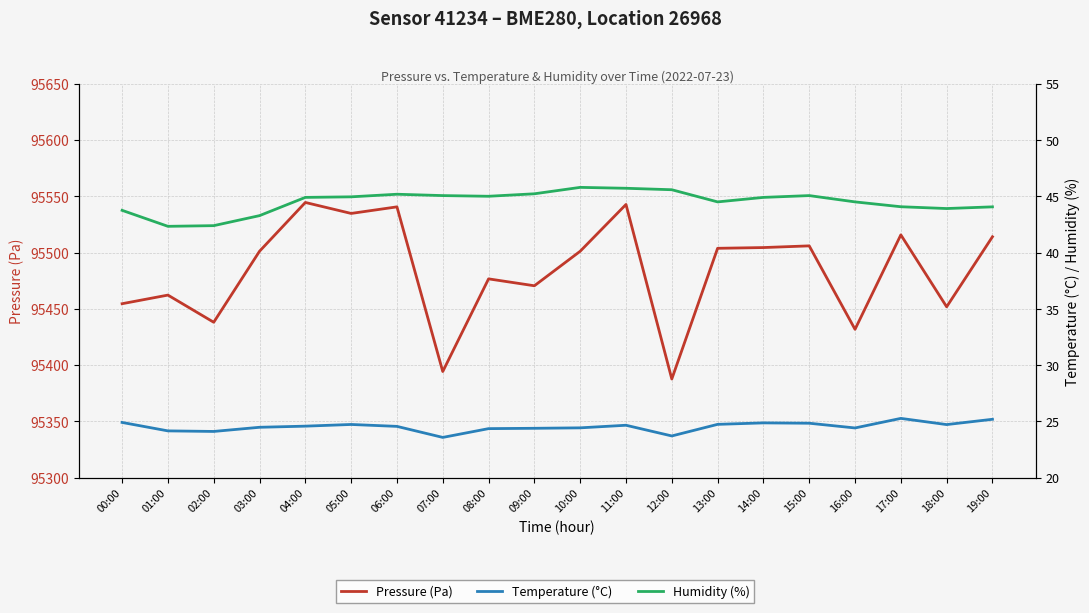

How many interior local valleys does the Pressure (Pa) series have?

7